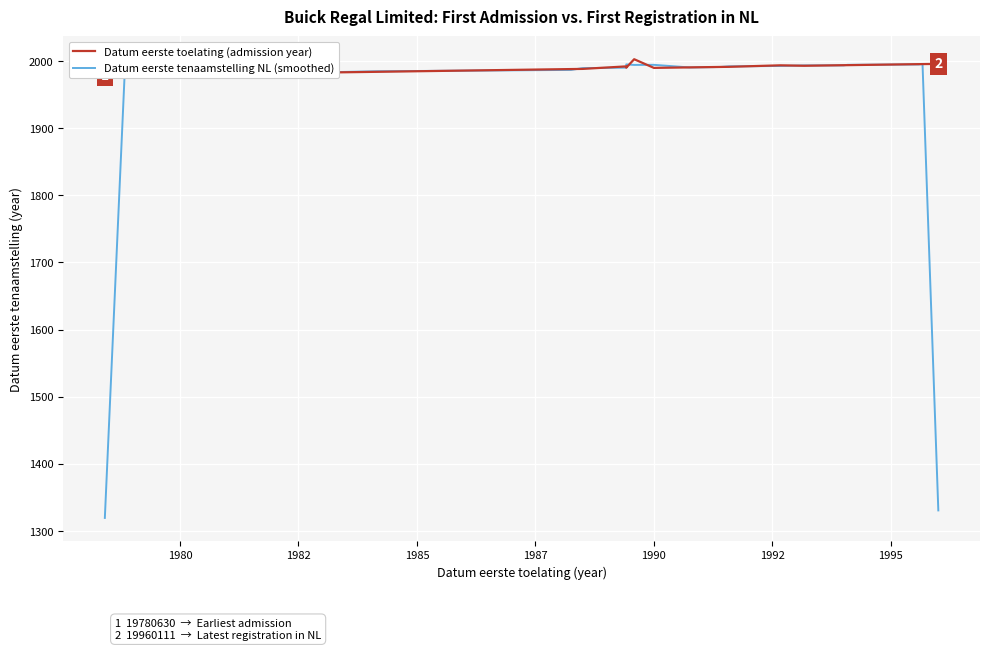

Does the chart display data point markers on the line(s)?

No